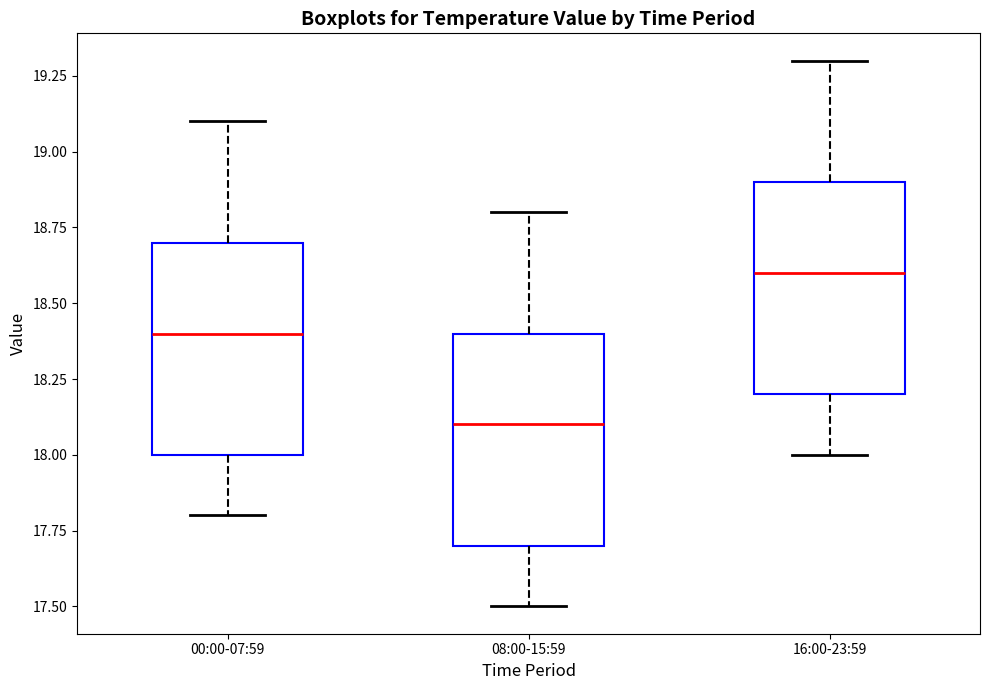

Reading left to right, transcribe this box plot: for each box, give where its median line is, the range the box spans, and where its two whiskers end, as read against the y-axis. The values are not printed on the chart, so give them approximately, as read against the axis.

00:00-07:59: median 18.4, box 18.0 to 18.7, whiskers 17.8 to 19.1
08:00-15:59: median 18.1, box 17.7 to 18.4, whiskers 17.5 to 18.8
16:00-23:59: median 18.6, box 18.2 to 18.9, whiskers 18.0 to 19.3